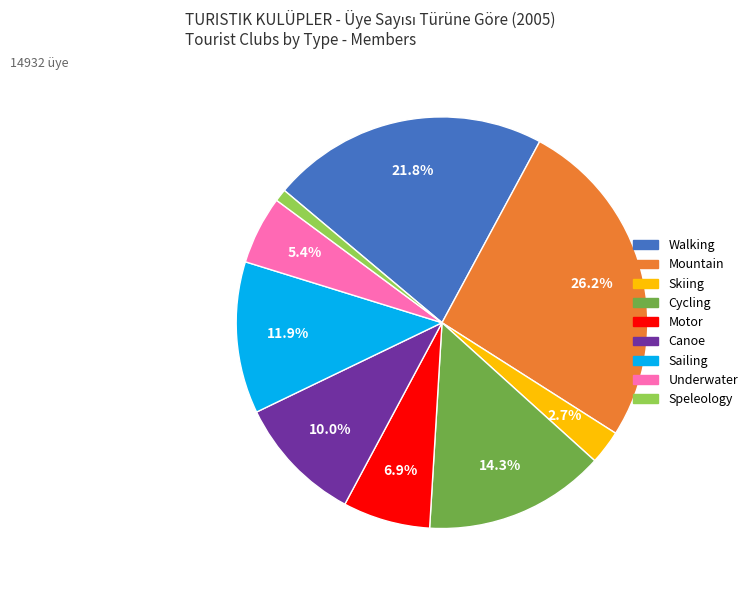

How many slices are in this pie chart?

9